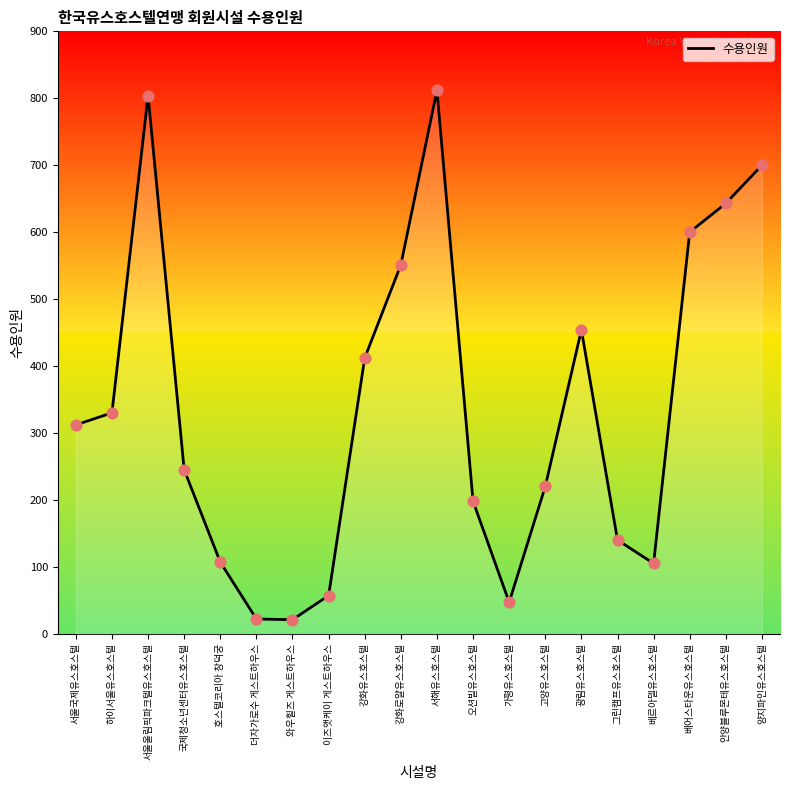

Between 강화유스호스텔 and 베어스타운유스호스텔, which is larger?

베어스타운유스호스텔